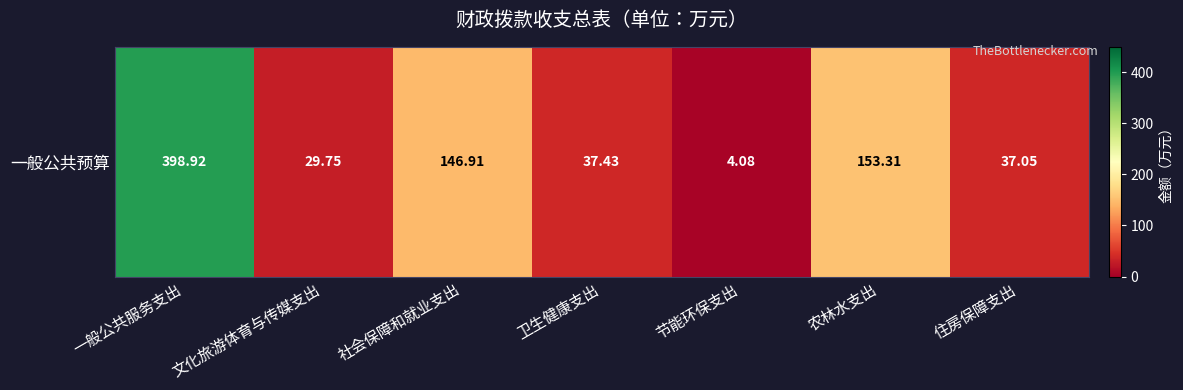

List the labels in order of value, largest first.

一般公共服务支出, 农林水支出, 社会保障和就业支出, 卫生健康支出, 住房保障支出, 文化旅游体育与传媒支出, 节能环保支出